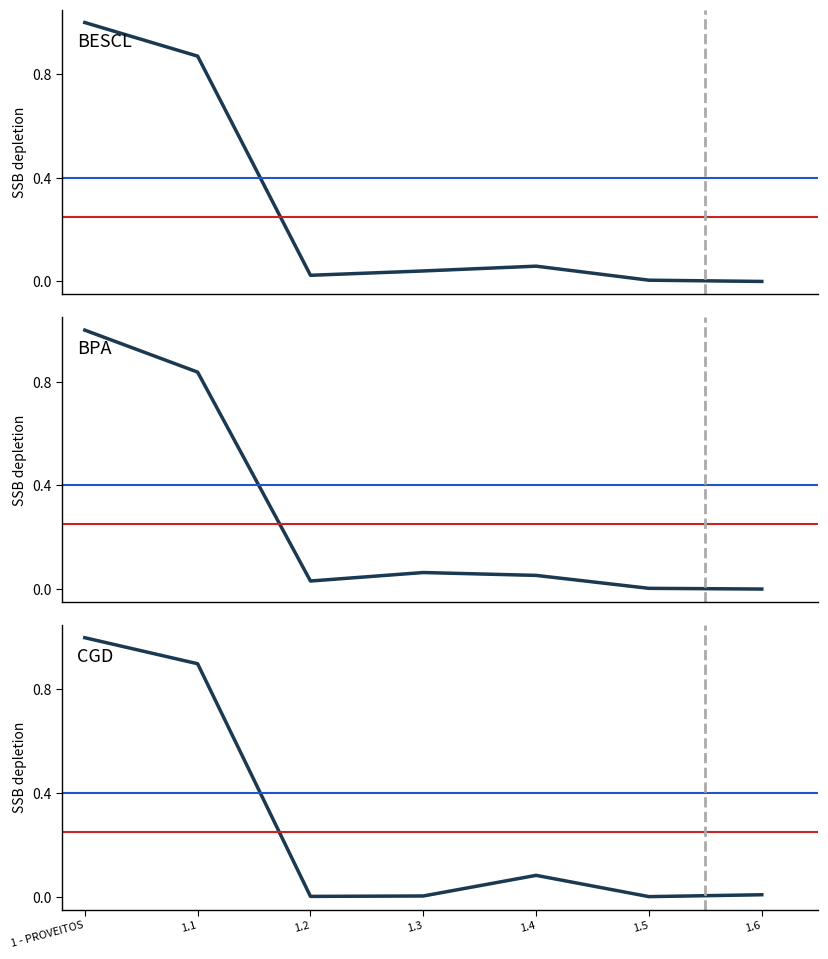

Where is the first local minimum for CGD?

1.2